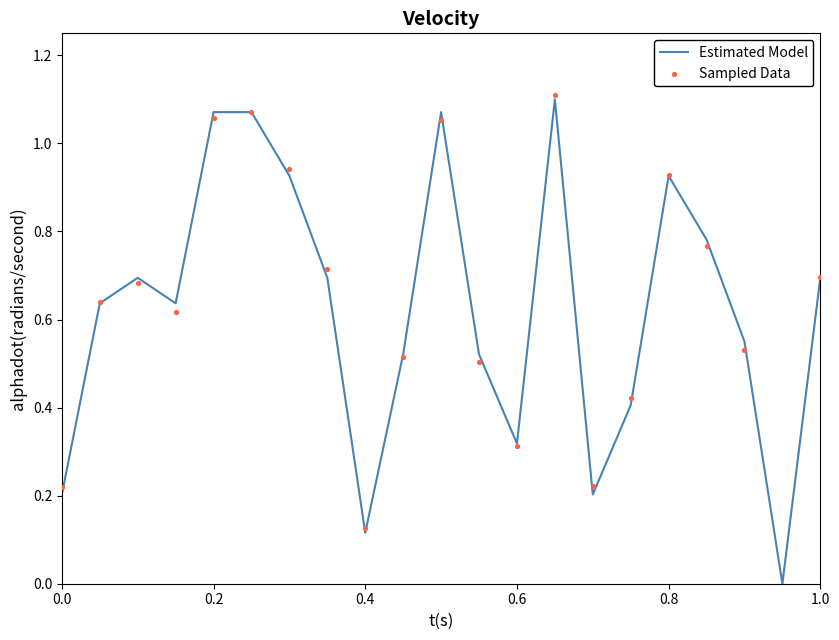

Which series contains the highest Y value?

Sampled Data